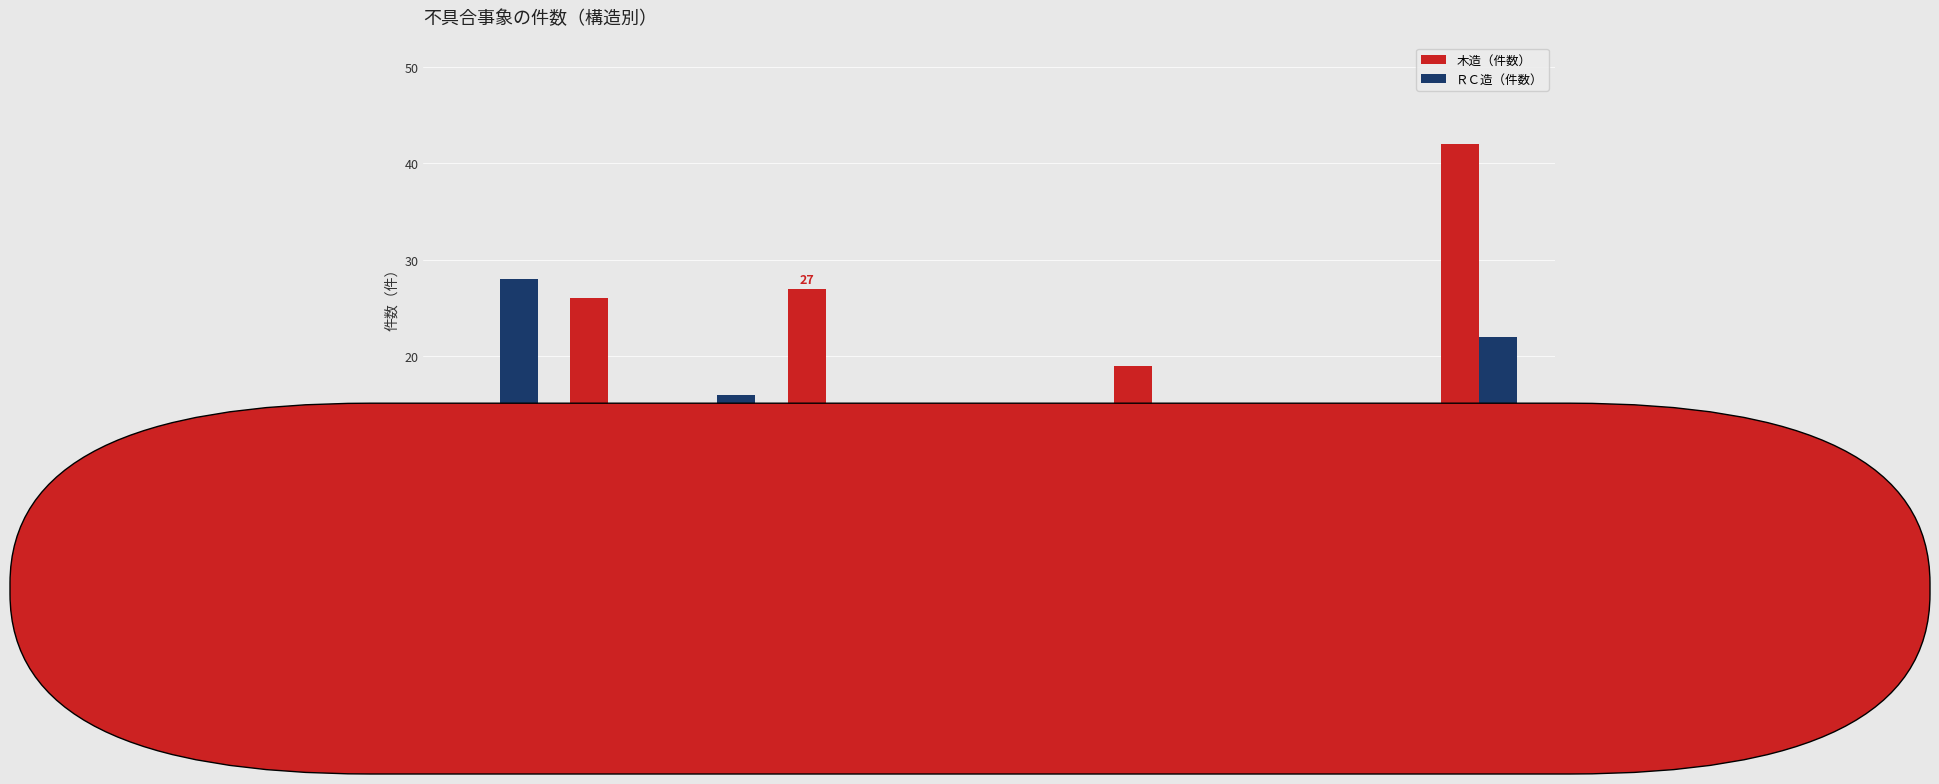

What is the difference between the maximum and minimum values in the 木造（件数） series?

35